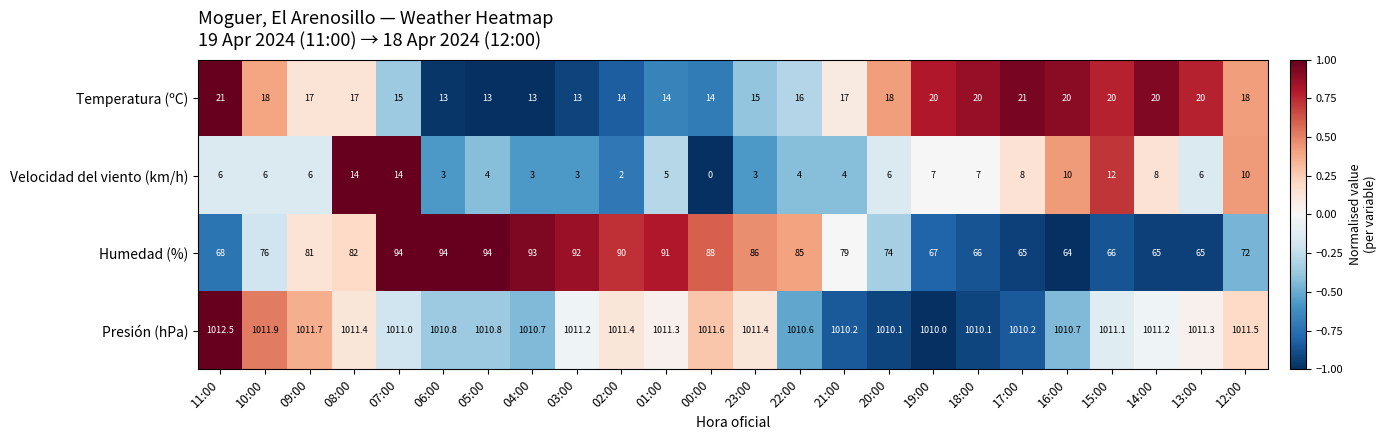

What is the minimum value for Presión (hPa)?

1010.0